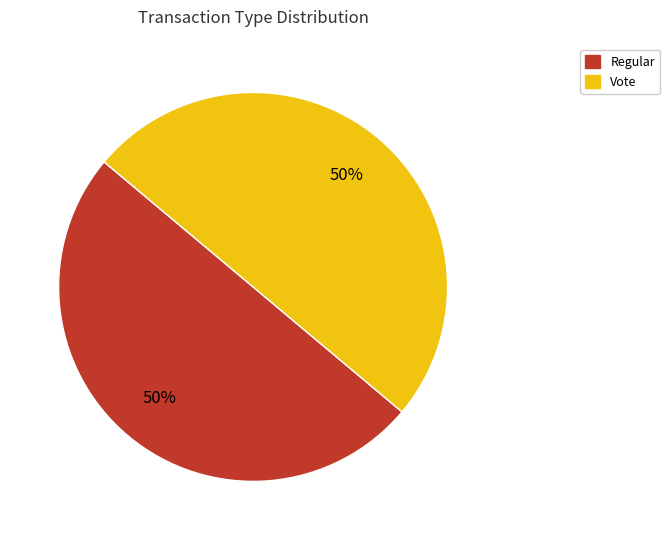

Combined, do Regular and Vote account for over 50%?

Yes